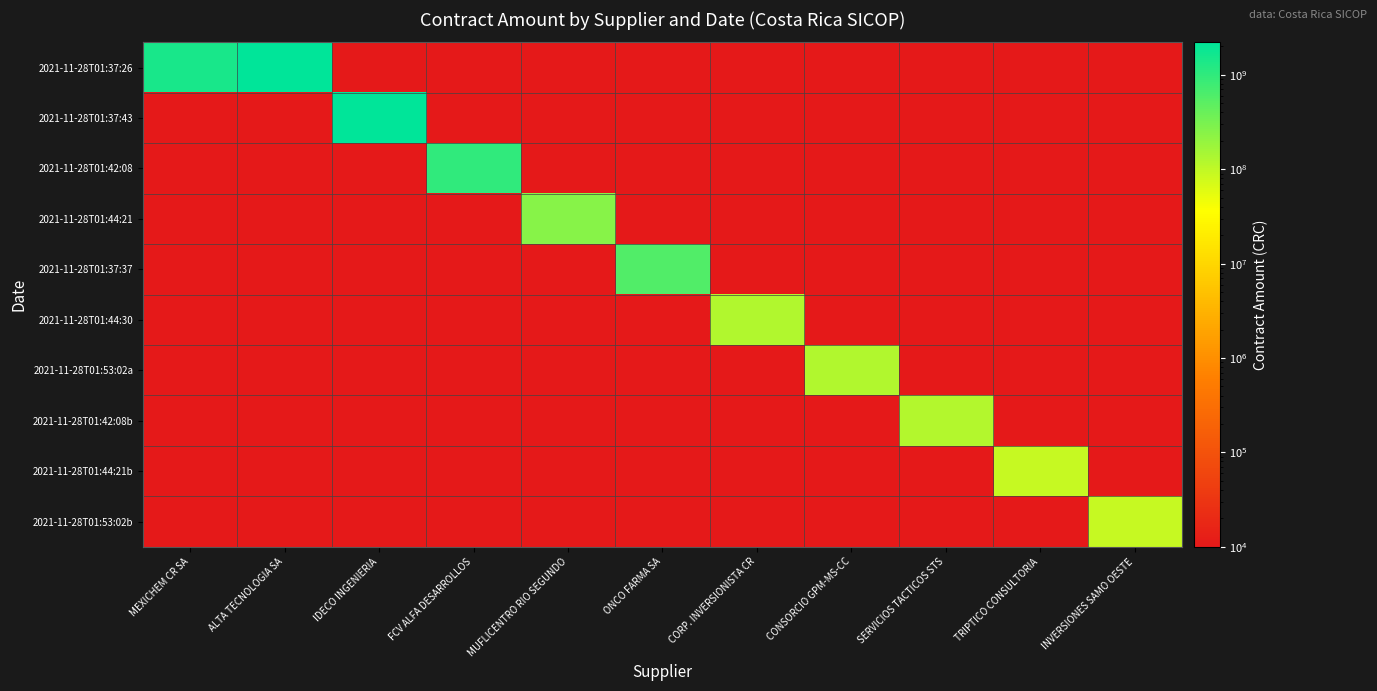

What is the smallest value displayed?

5000.0